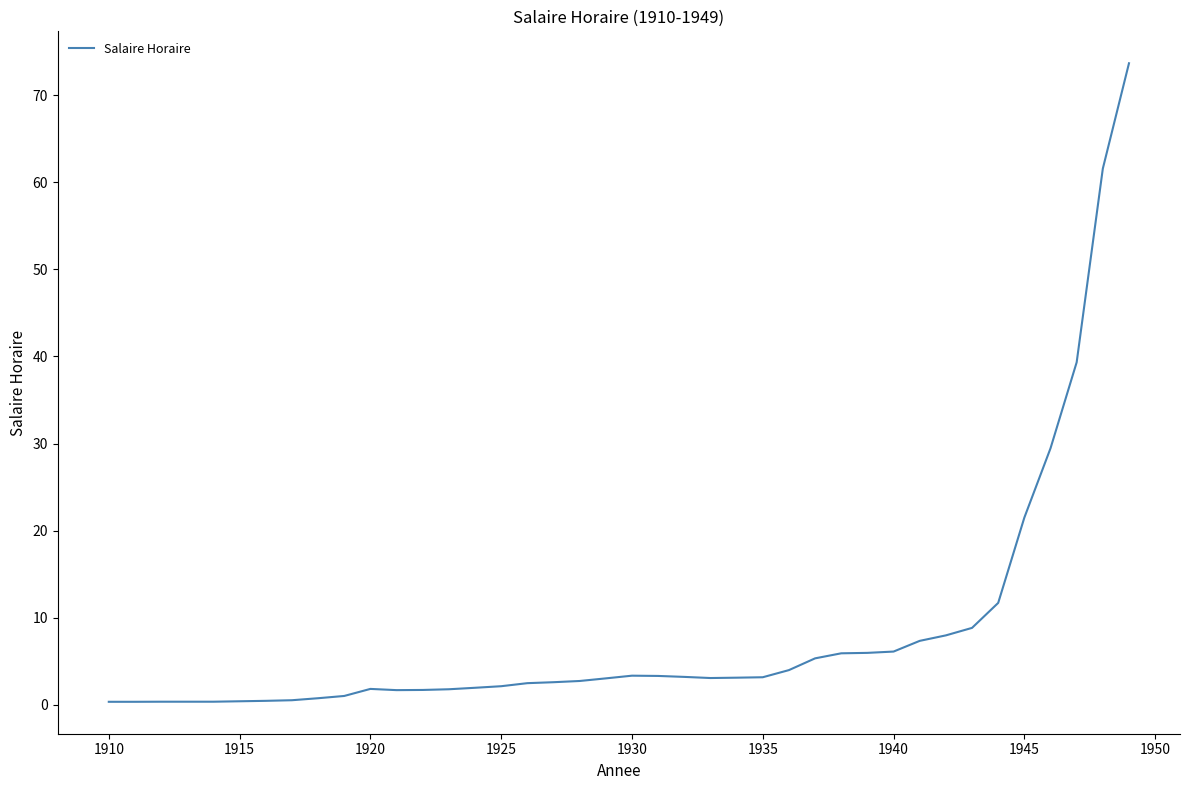

What is the maximum value shown in the chart?

73.7